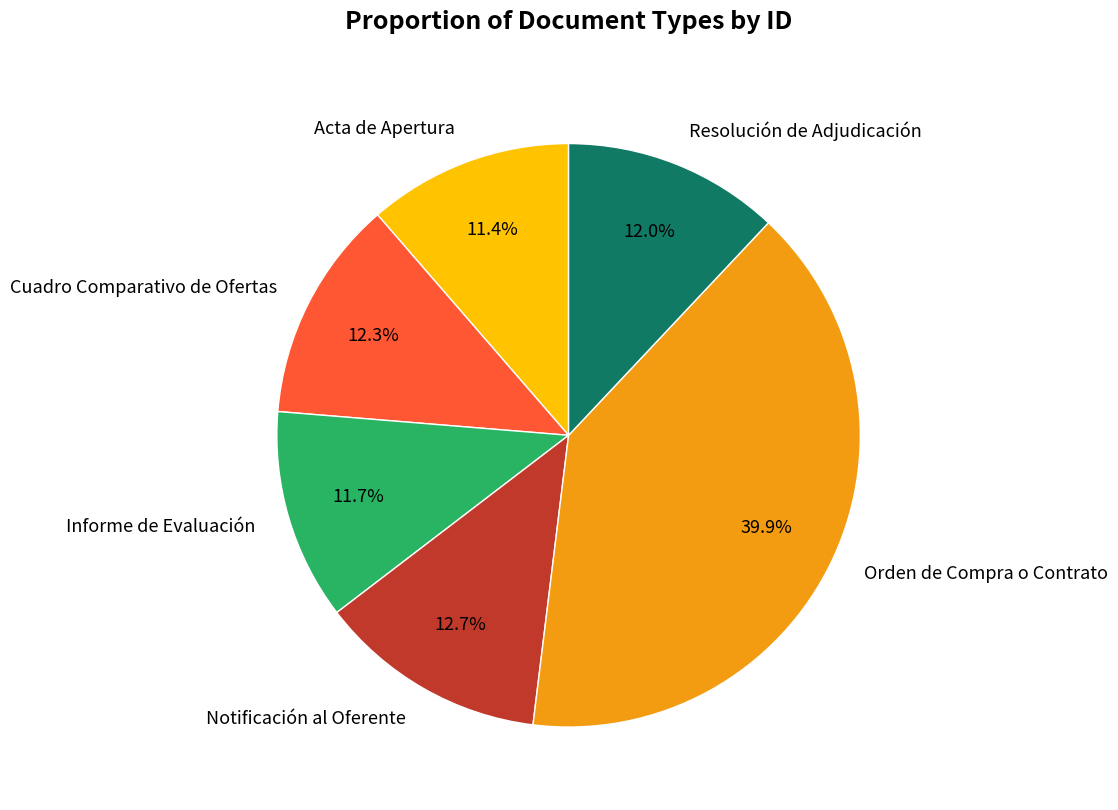

Does any single category account for the majority?

No